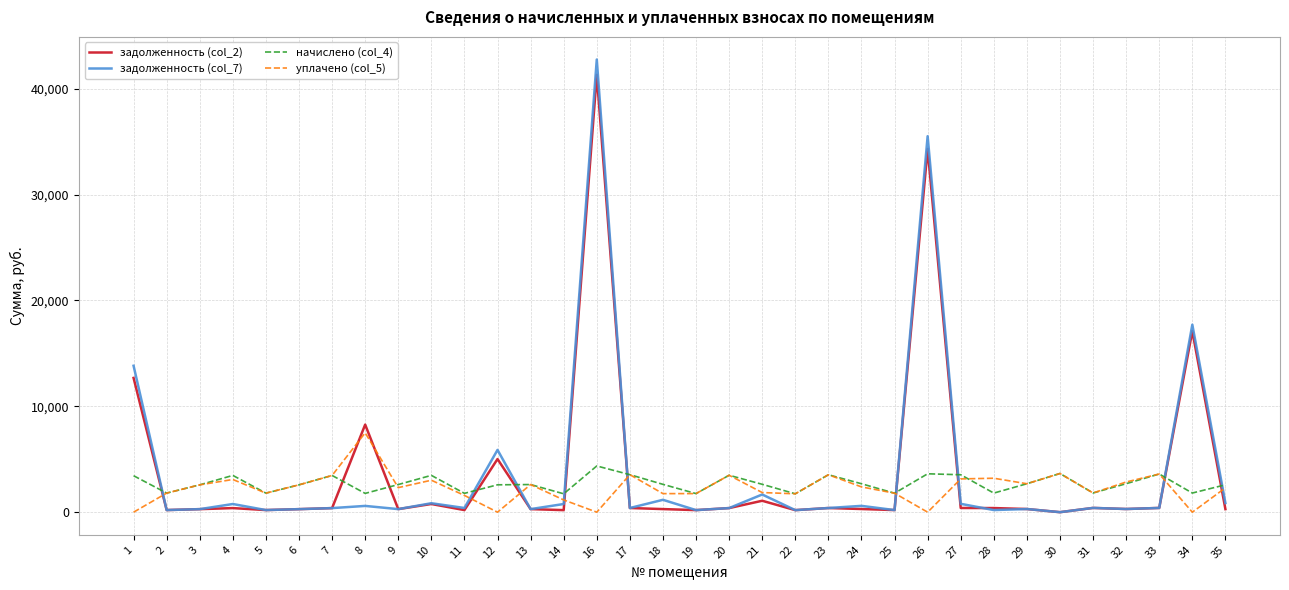

What is the greatest value displayed?

42749.6